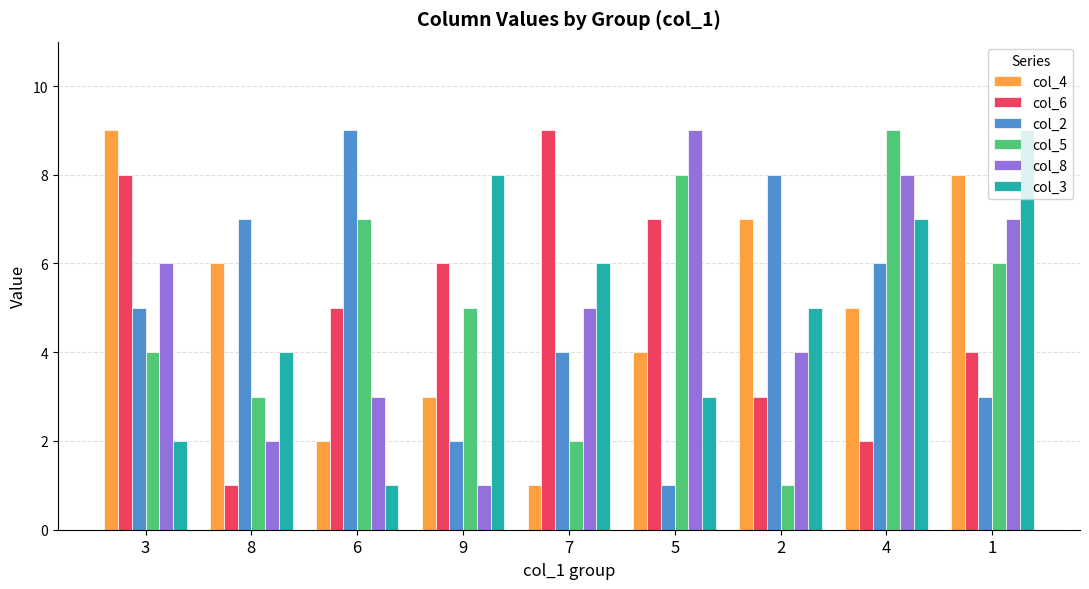

Reading right to left, list all the values displayed in this chart.

col_4: 8	5	7	4	1	3	2	6	9
col_6: 4	2	3	7	9	6	5	1	8
col_2: 3	6	8	1	4	2	9	7	5
col_5: 6	9	1	8	2	5	7	3	4
col_8: 7	8	4	9	5	1	3	2	6
col_3: 9	7	5	3	6	8	1	4	2